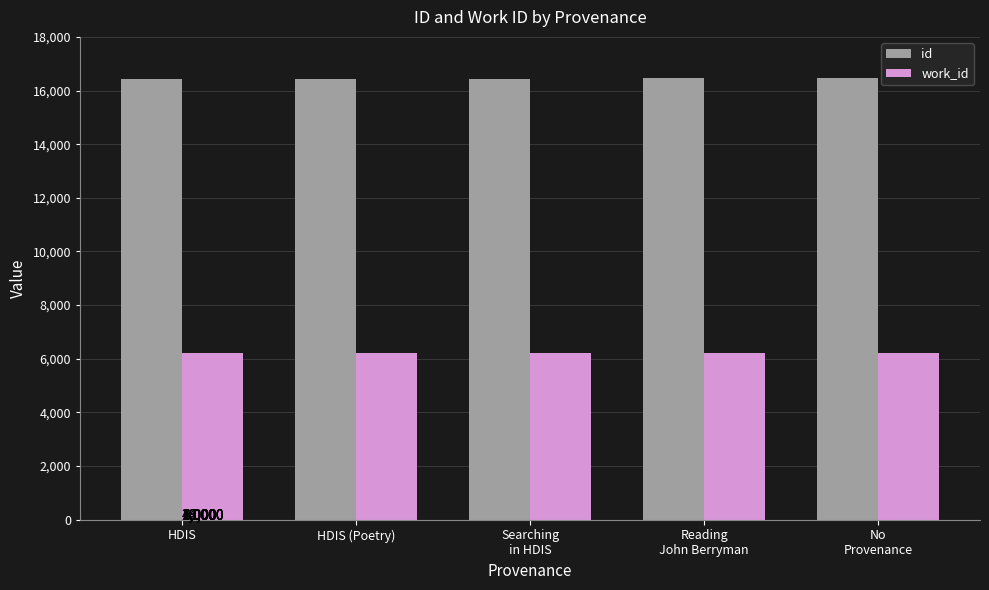

Does the chart contain stacked bars?

No